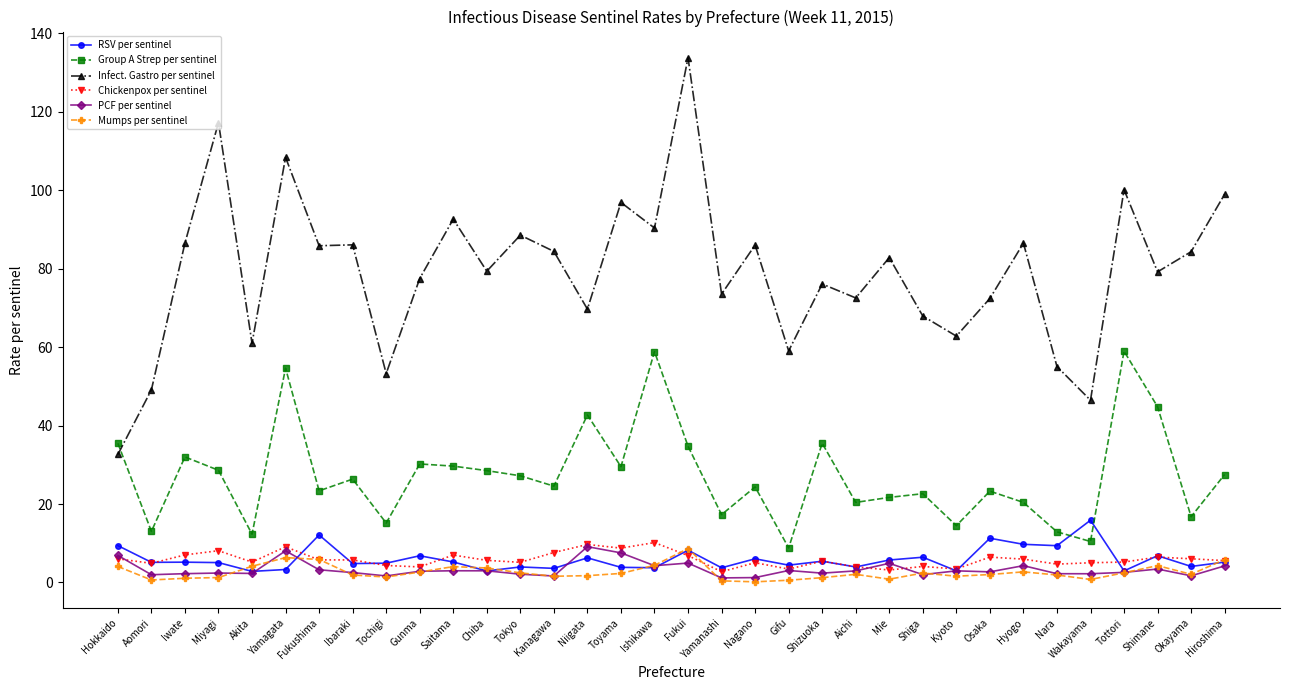

True or false: Infect. Gastro per sentinel and PCF per sentinel cross at least once.

False